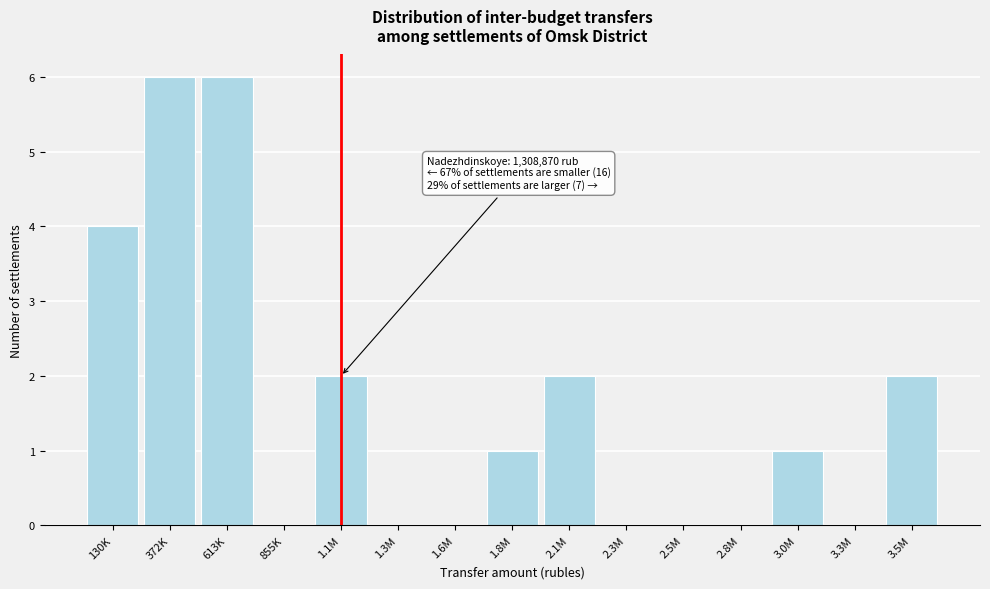

Reading left to right, extract all data points from this chart.

130K=4	372K=6	613K=6	855K=0	1.1M=2	1.3M=0	1.6M=0	1.8M=1	2.1M=2	2.3M=0	2.5M=0	2.8M=0	3.0M=1	3.3M=0	3.5M=2